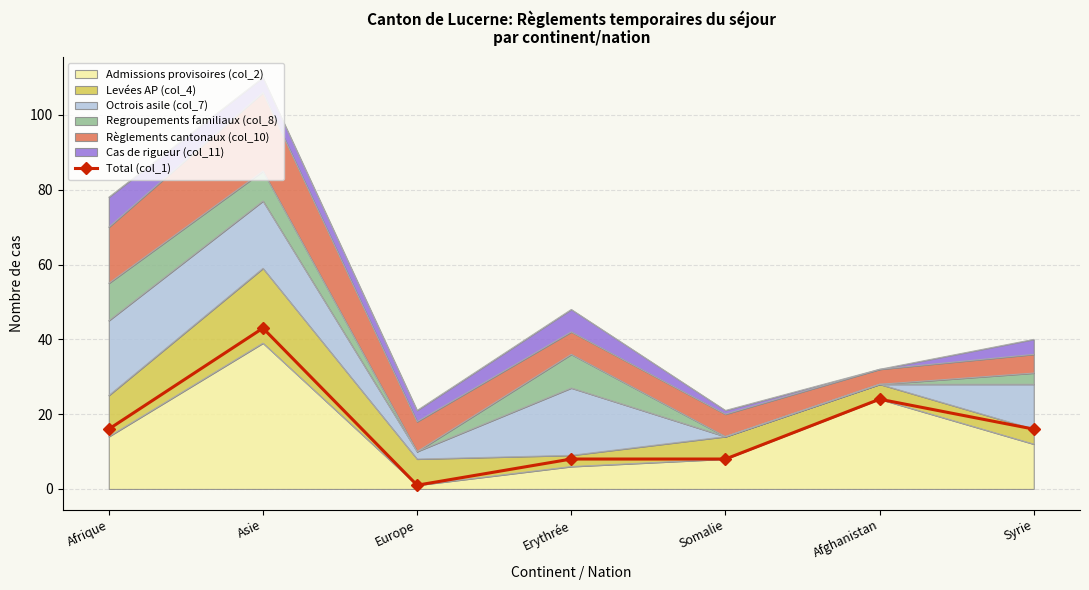

What is the approximate value at Somalie?

8